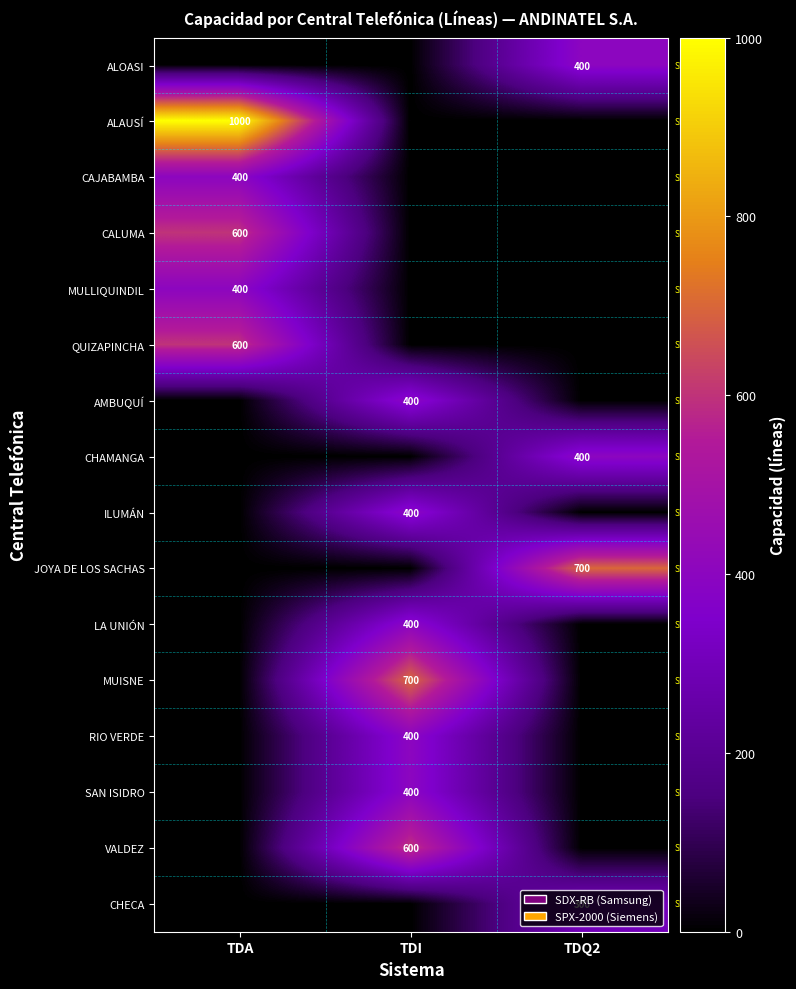

Is it true that RIO VERDE equals 400 at TDI?

True